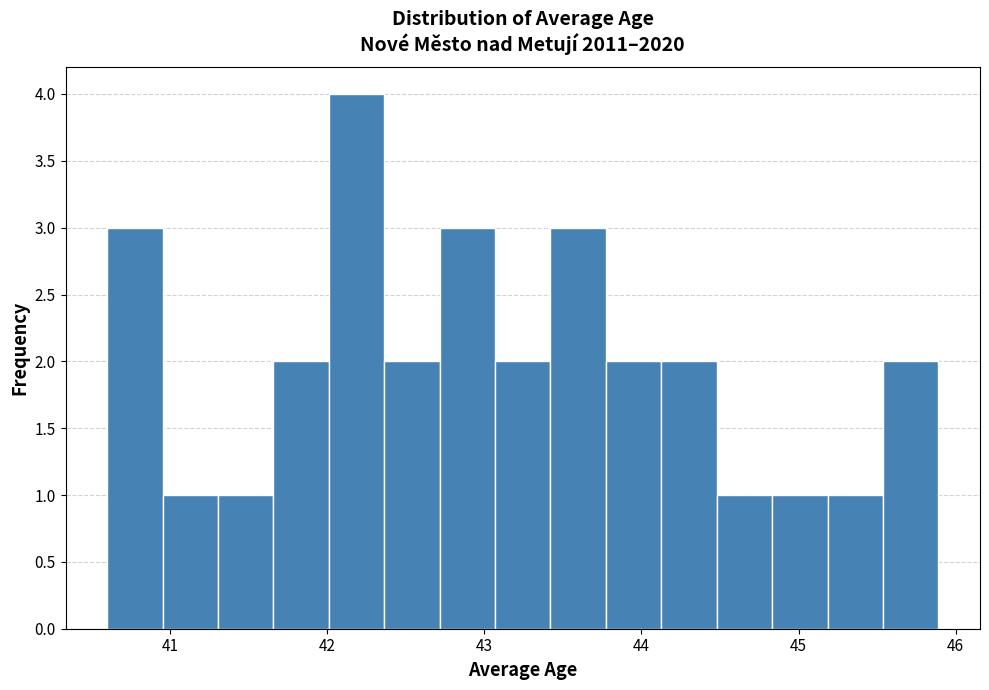

Read against the x-axis, roughly where is the centre of the tallest bar?

42.2